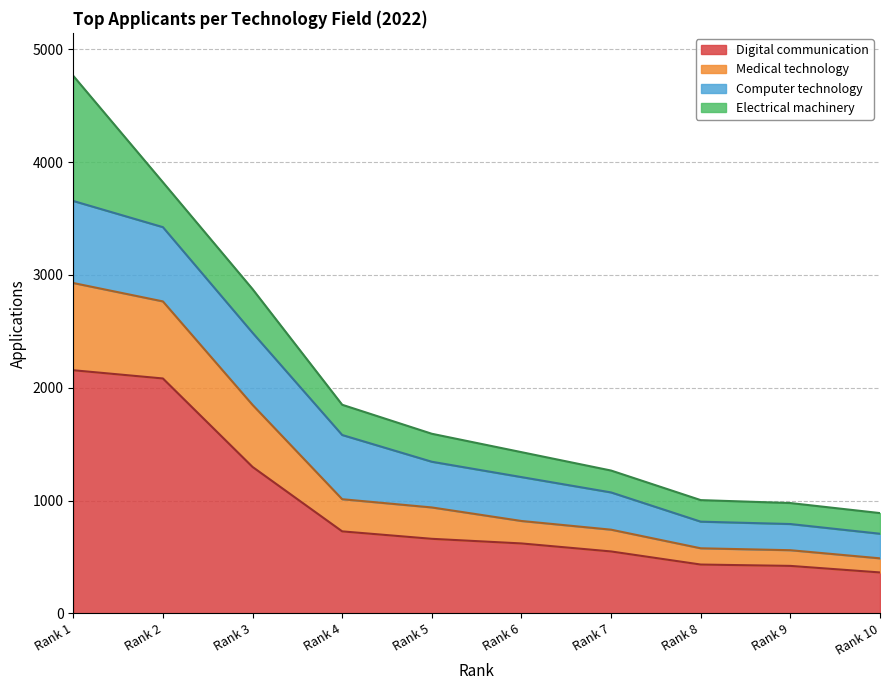

Which has a higher value, Rank 1 or Rank 2?

Rank 1